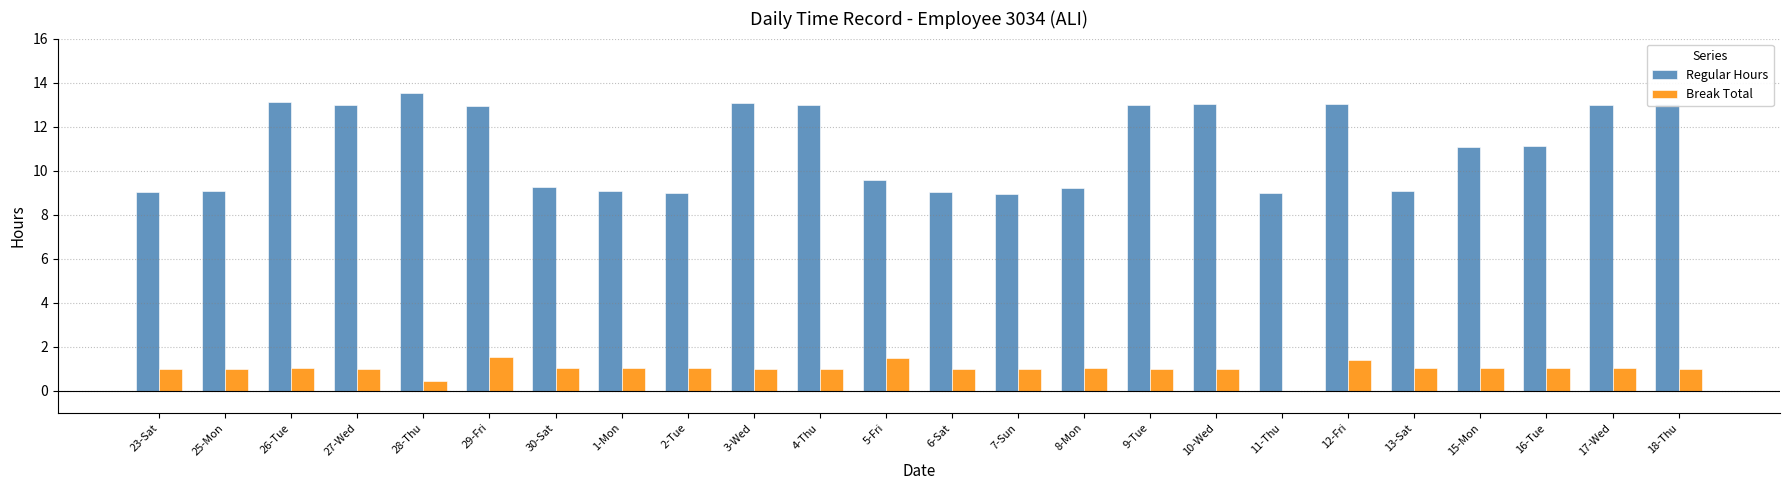

What is the total value across all series at 13-Sat?

10.1